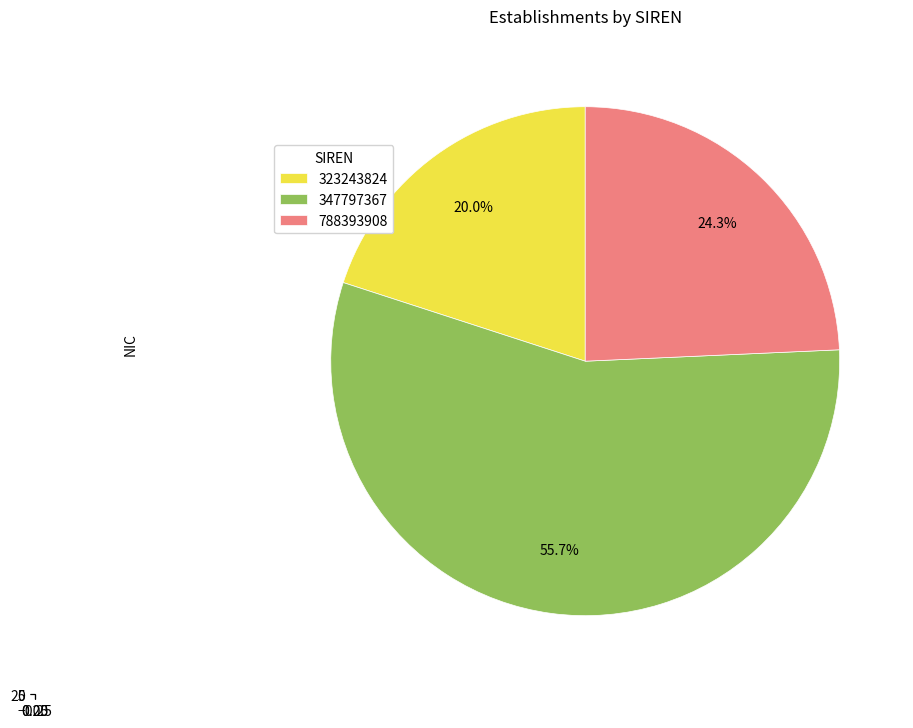

To the nearest percent, what percentage of the pie is 323243824?

20%